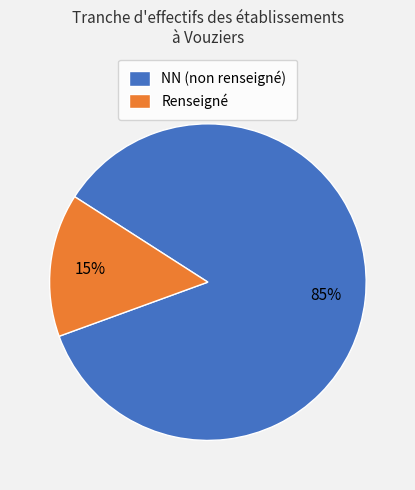

Between NN (non renseigné) and Renseigné, which is larger?

NN (non renseigné)